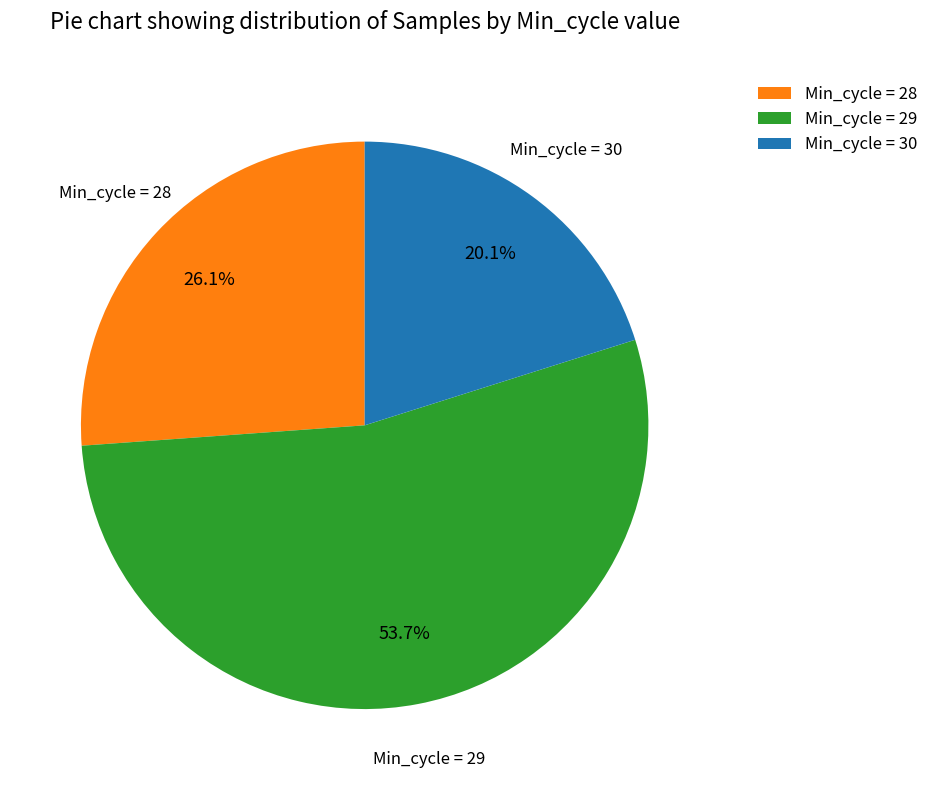

What is the smallest slice in the pie chart?

Min_cycle = 30